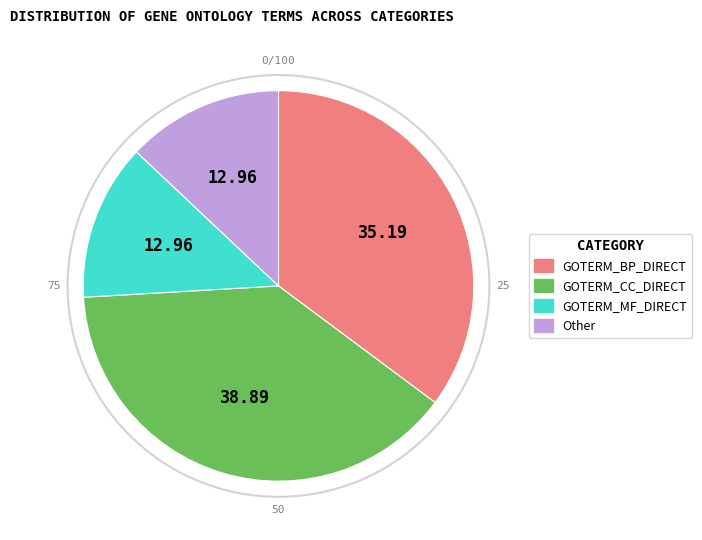

Is there a majority slice in this chart?

No